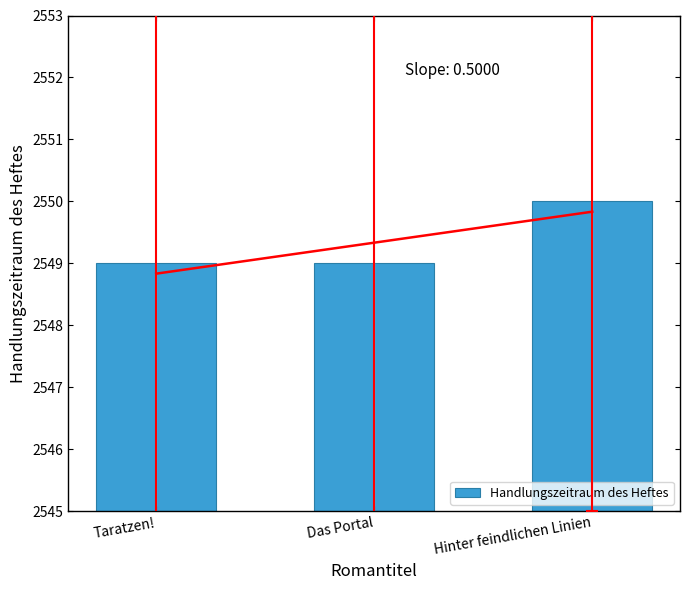

The value at Das Portal is 2549. True or false?

True